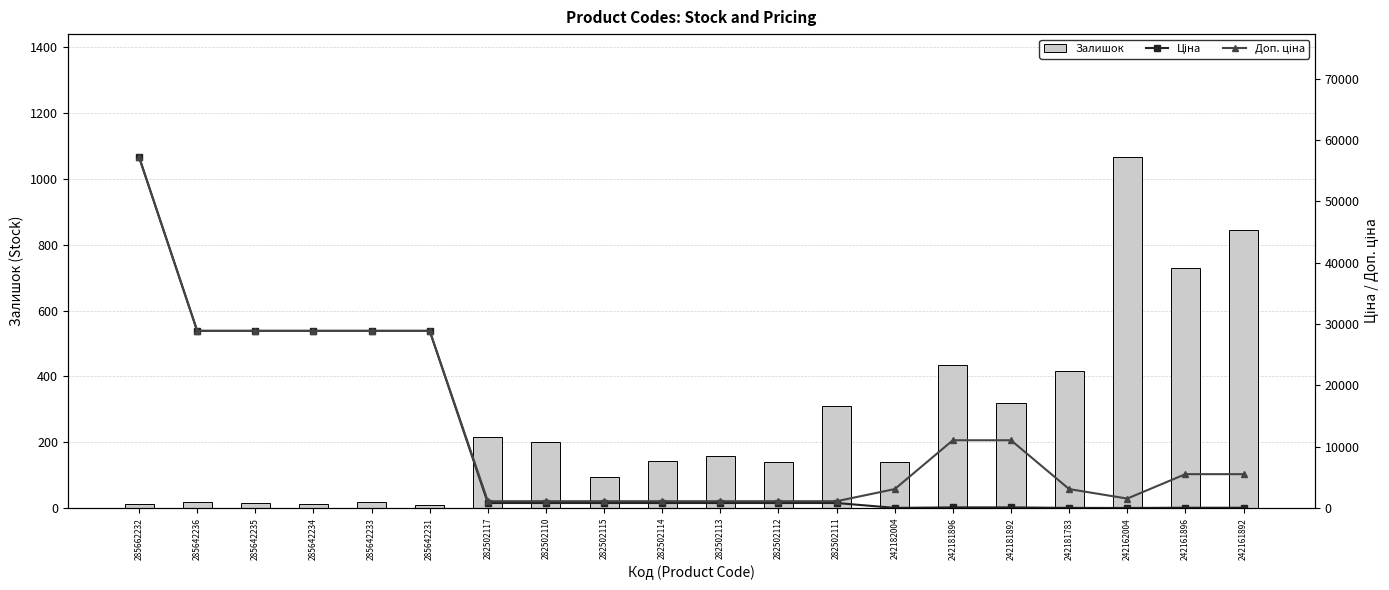

Is the value of Залишок at 285642234 greater than the value of Ціна at 242181896?

No